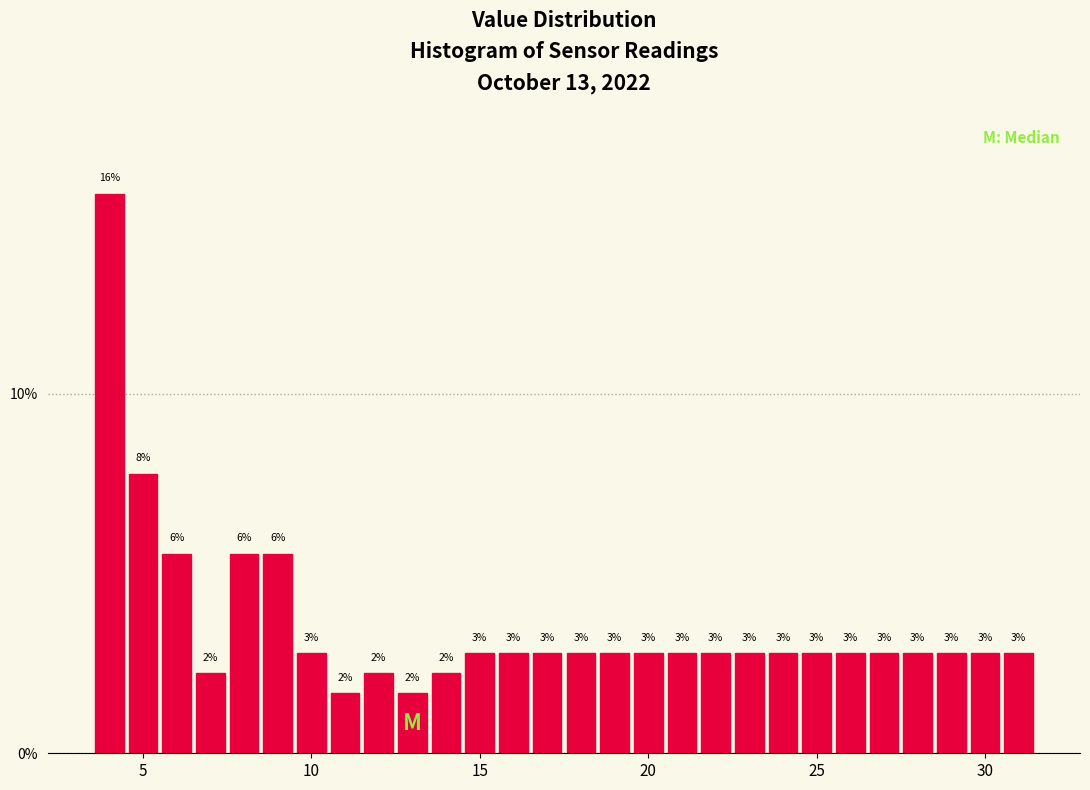

Around what value on the x-axis is the tallest bar? Give the approximate position of its centre, as read against the axis.

4.0